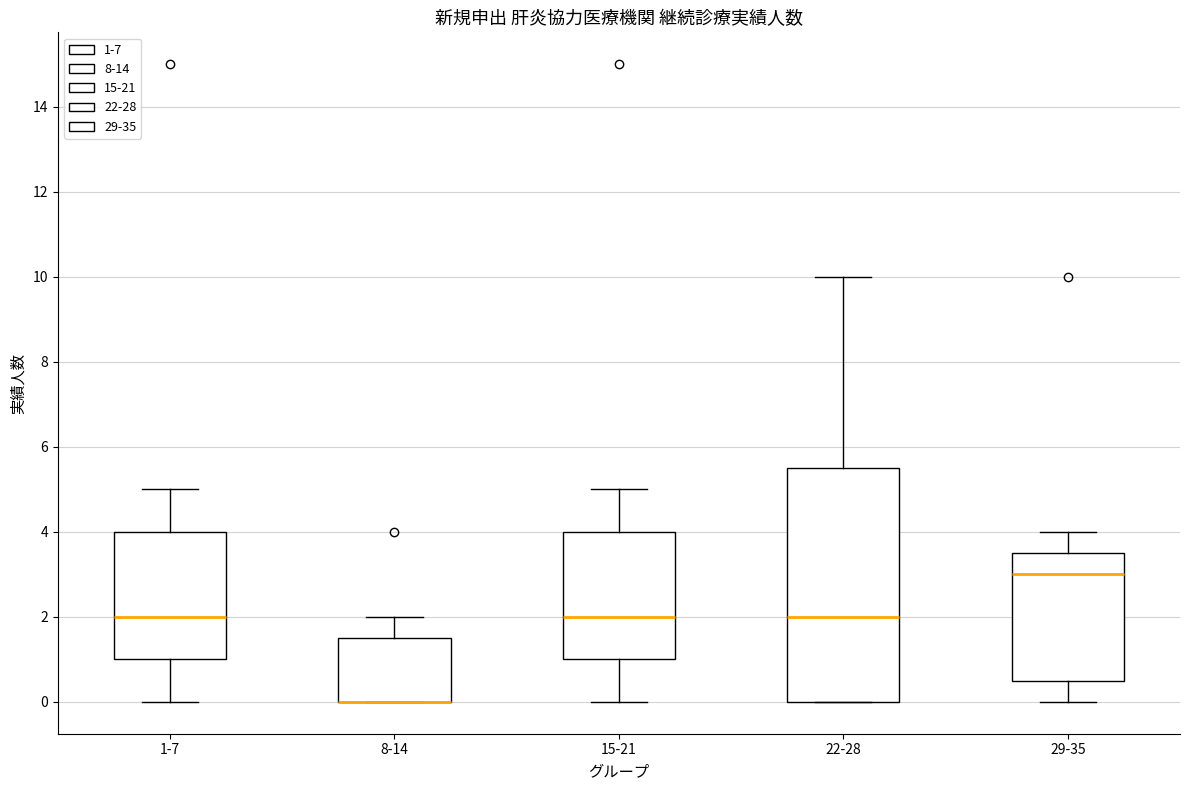

Which box is the tallest, from its lower edge to its upper edge?

22-28